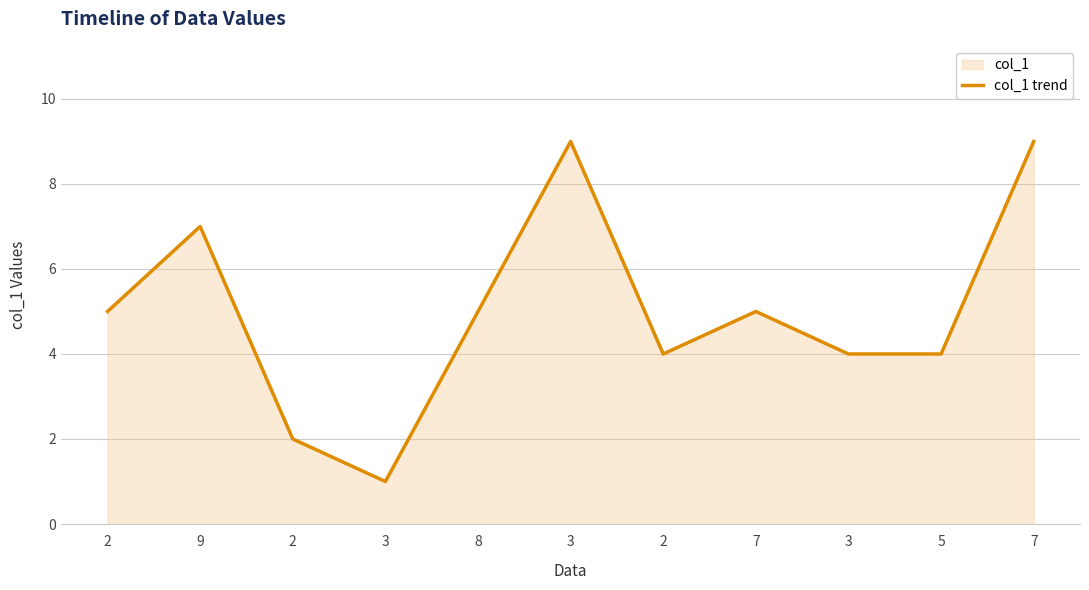

How many lines are shown in the chart?

1